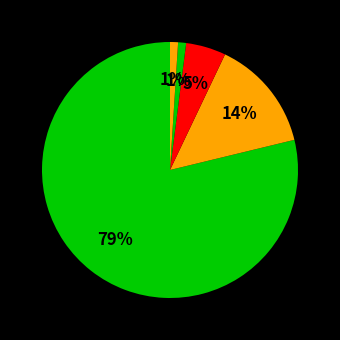

Count the number of slices in the pie.

5